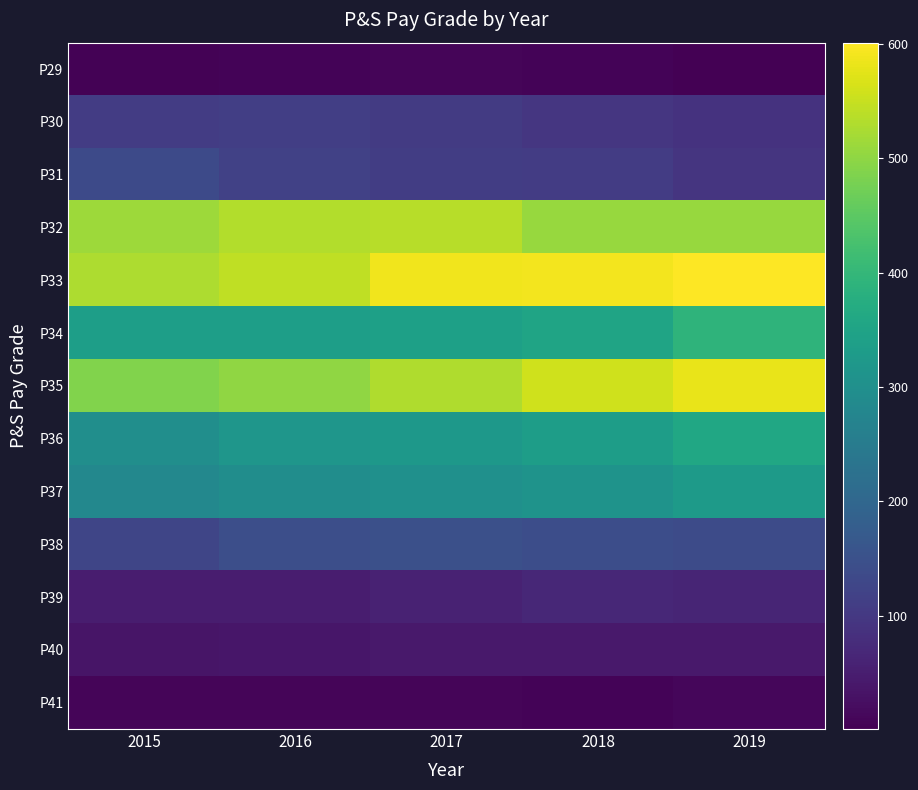

At how many categories does at least one series exceed 154?

5